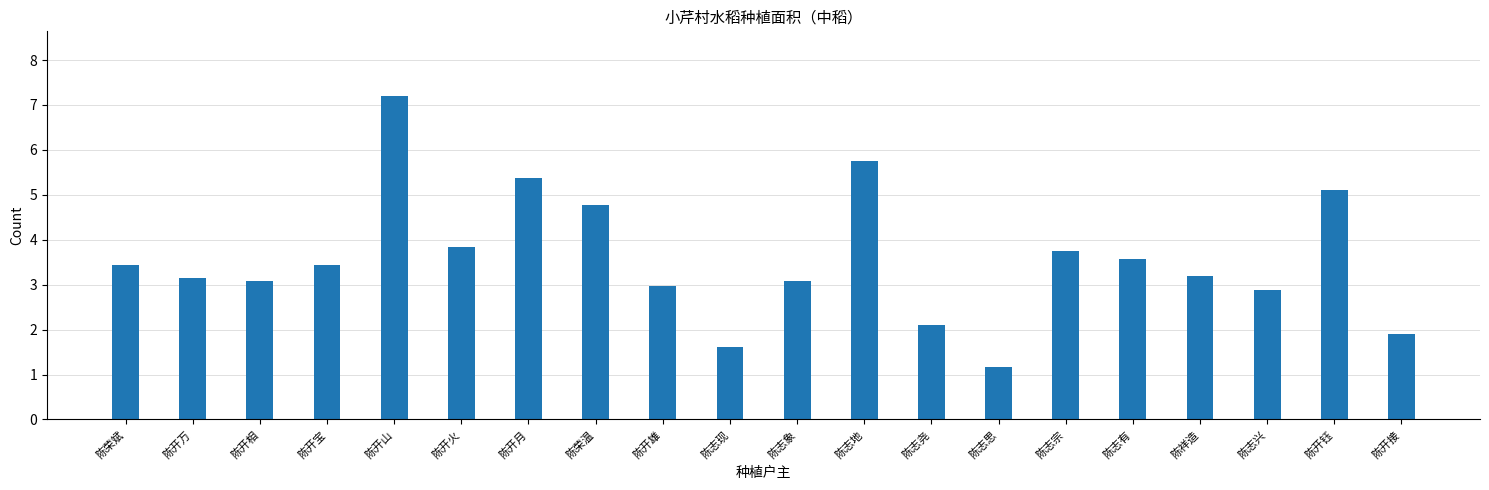

What is the smallest value displayed?

1.2